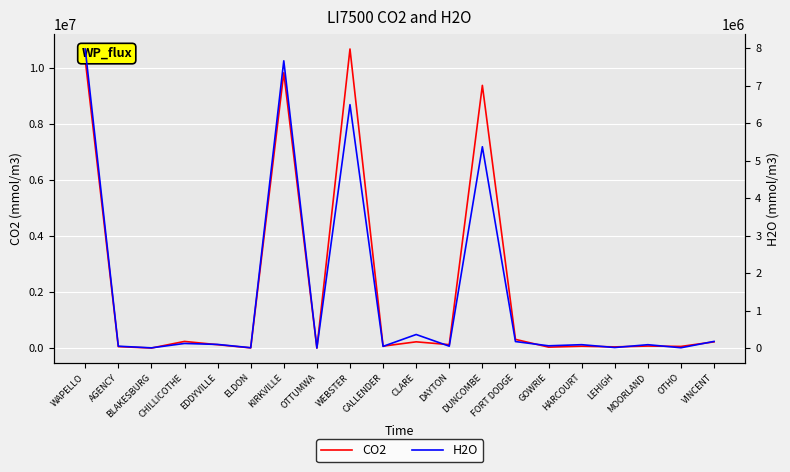

Does the chart display data point markers on the line(s)?

No